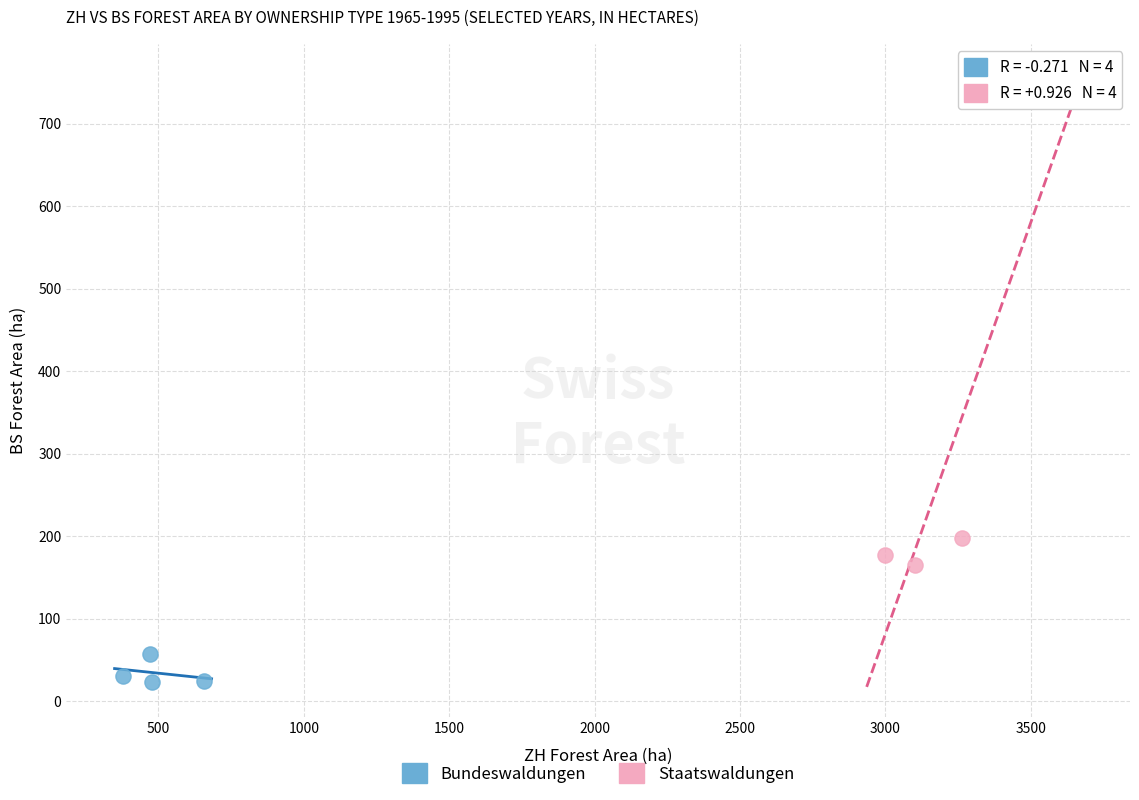

Which series contains the highest Y value?

Staatswaldungen